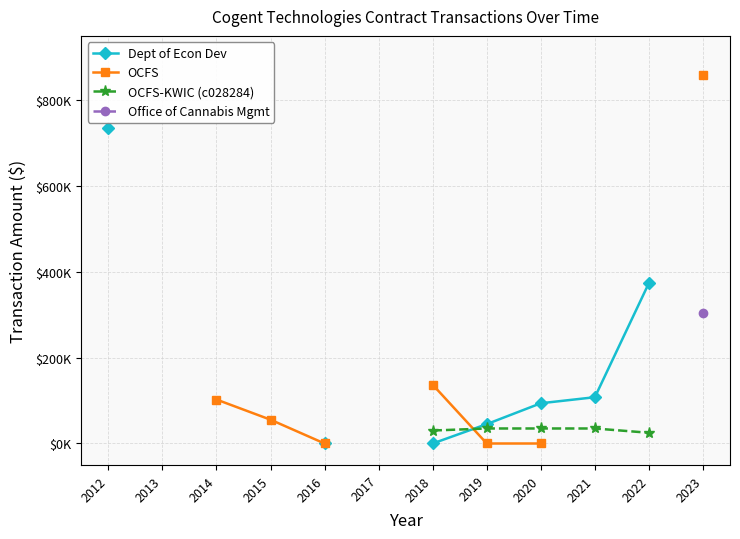

The OCFS series shows 201236.2 at 2018. True or false?

False